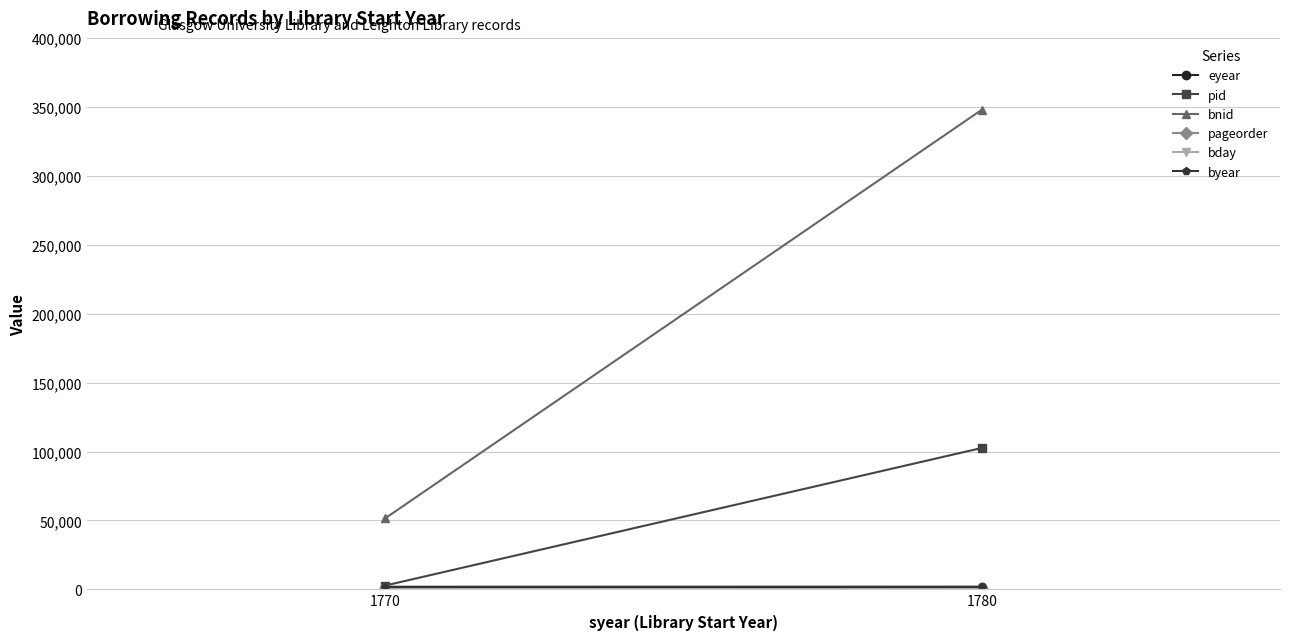

What is the sum of all bday values?

30